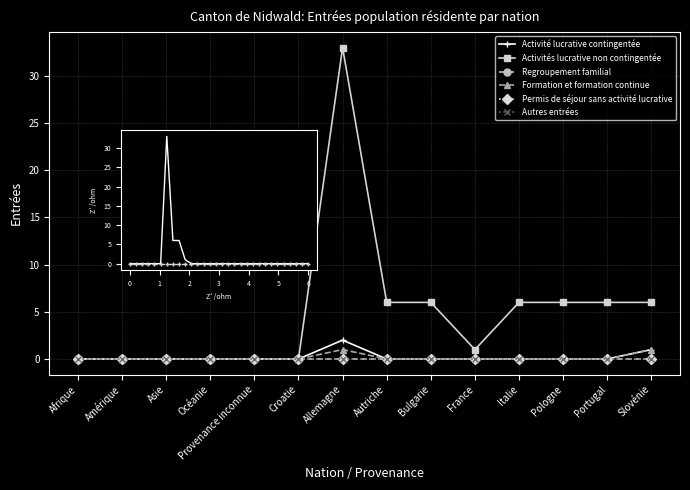

True or false: Activités lucrative non contingentée and Activité lucrative contingentée intersect in this chart.

False